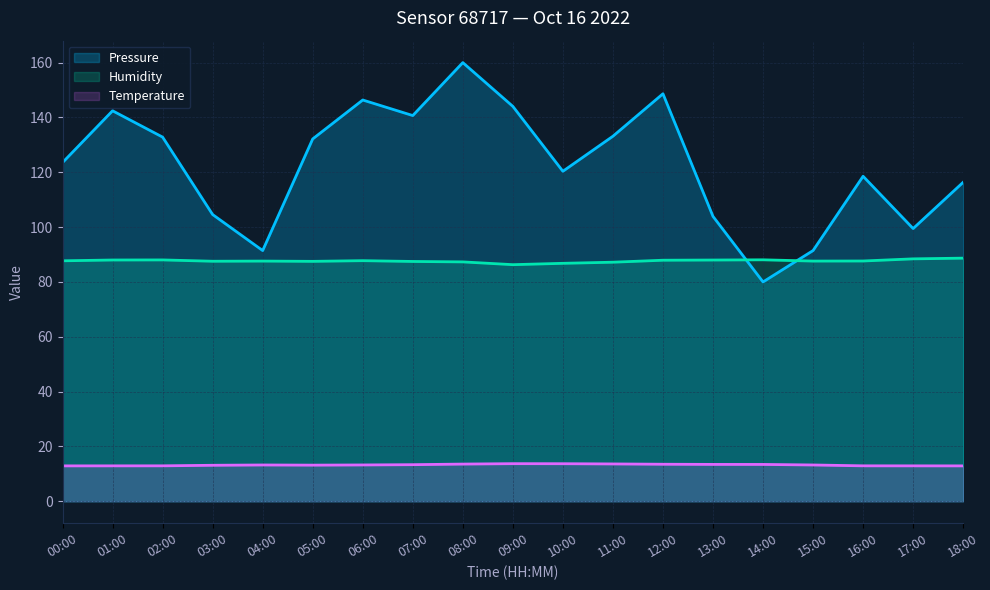

What is the difference between the second highest and minimum values in the Temperature series?

0.8